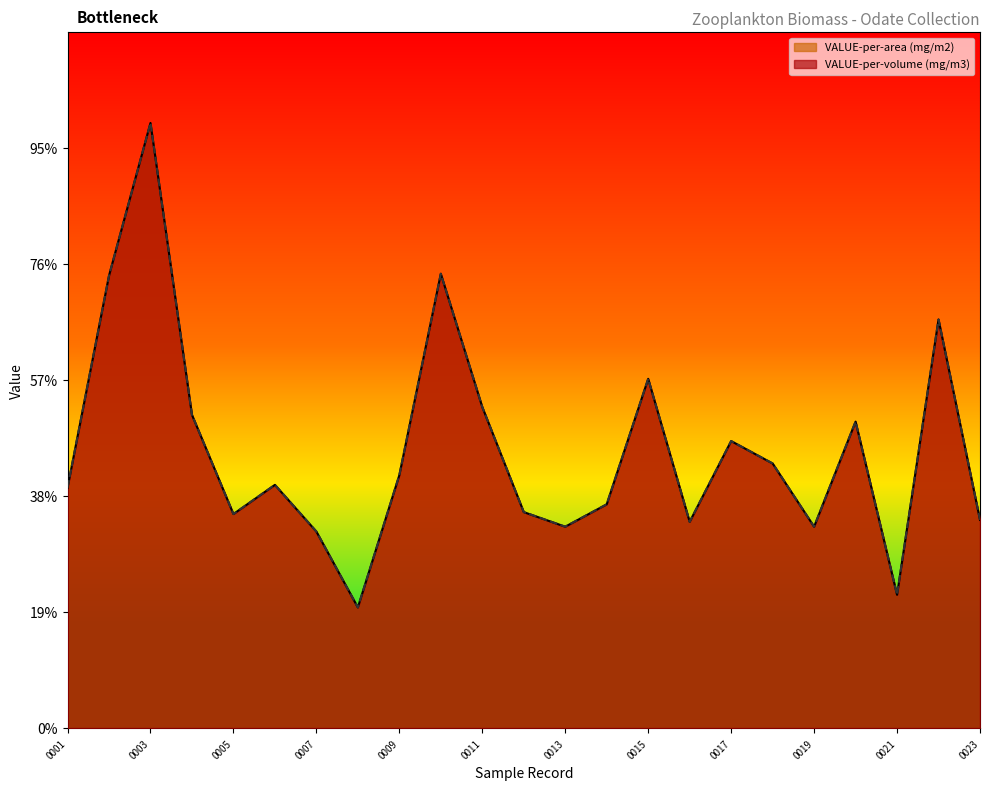

At how many categories does at least one series exceed 107?

11